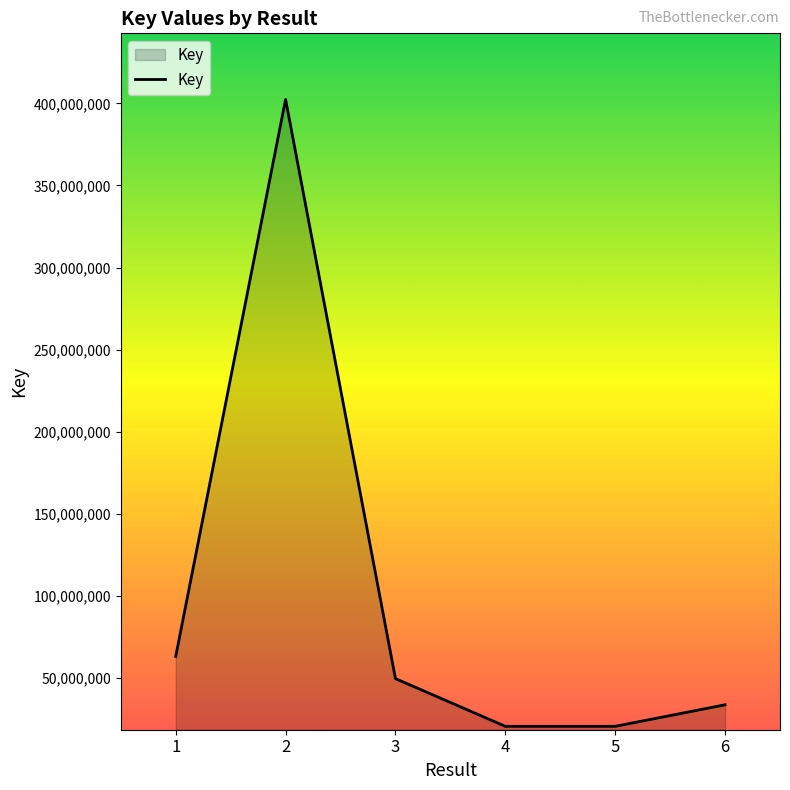

What is the difference between the maximum and minimum values?

381718230